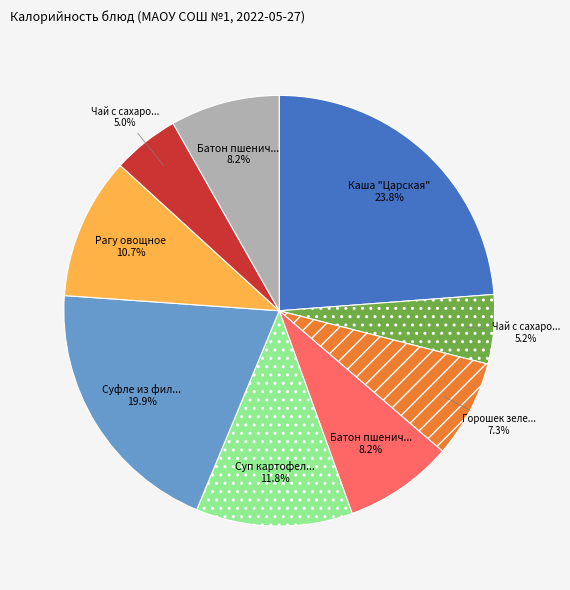

Is there a majority slice in this chart?

No